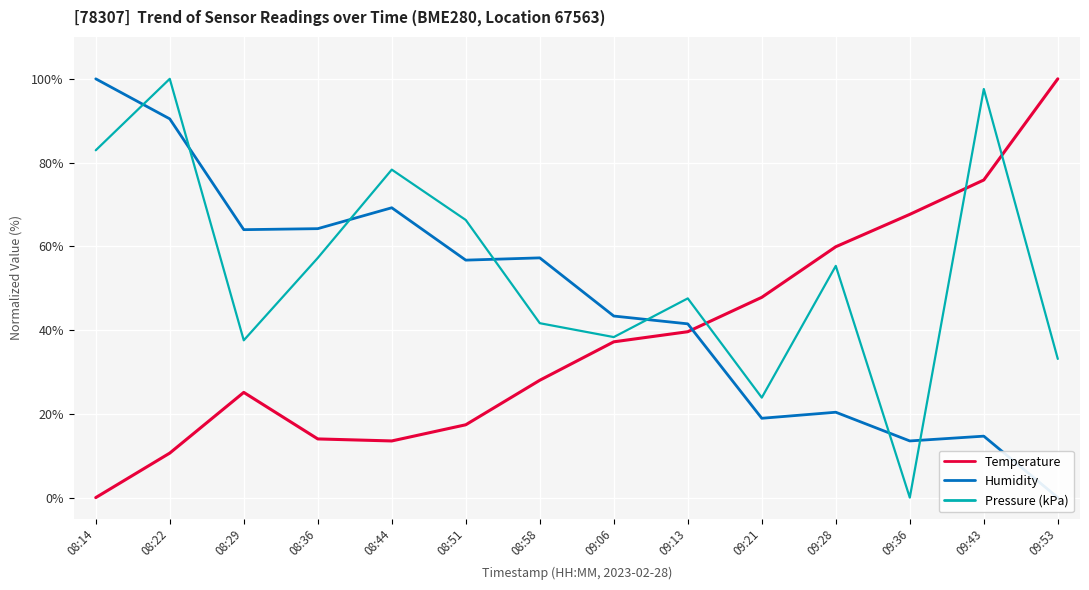

What is the total value across all series at 09:06?

118.9